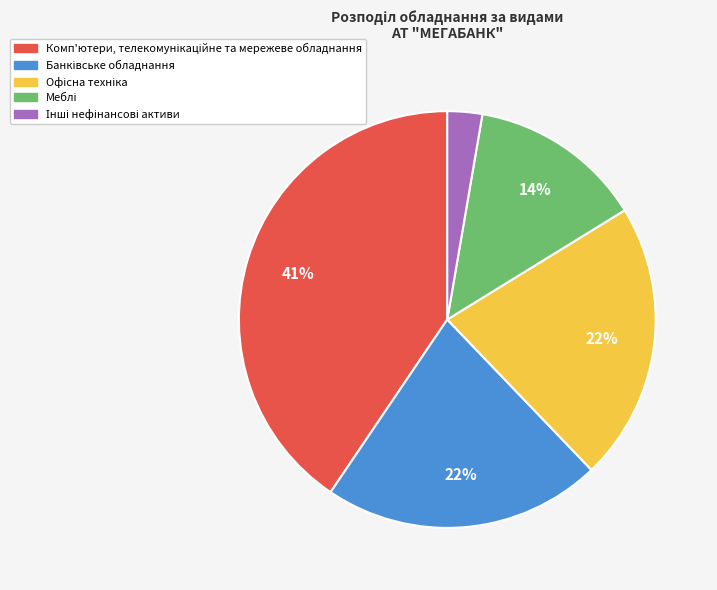

Is there a majority slice in this chart?

No